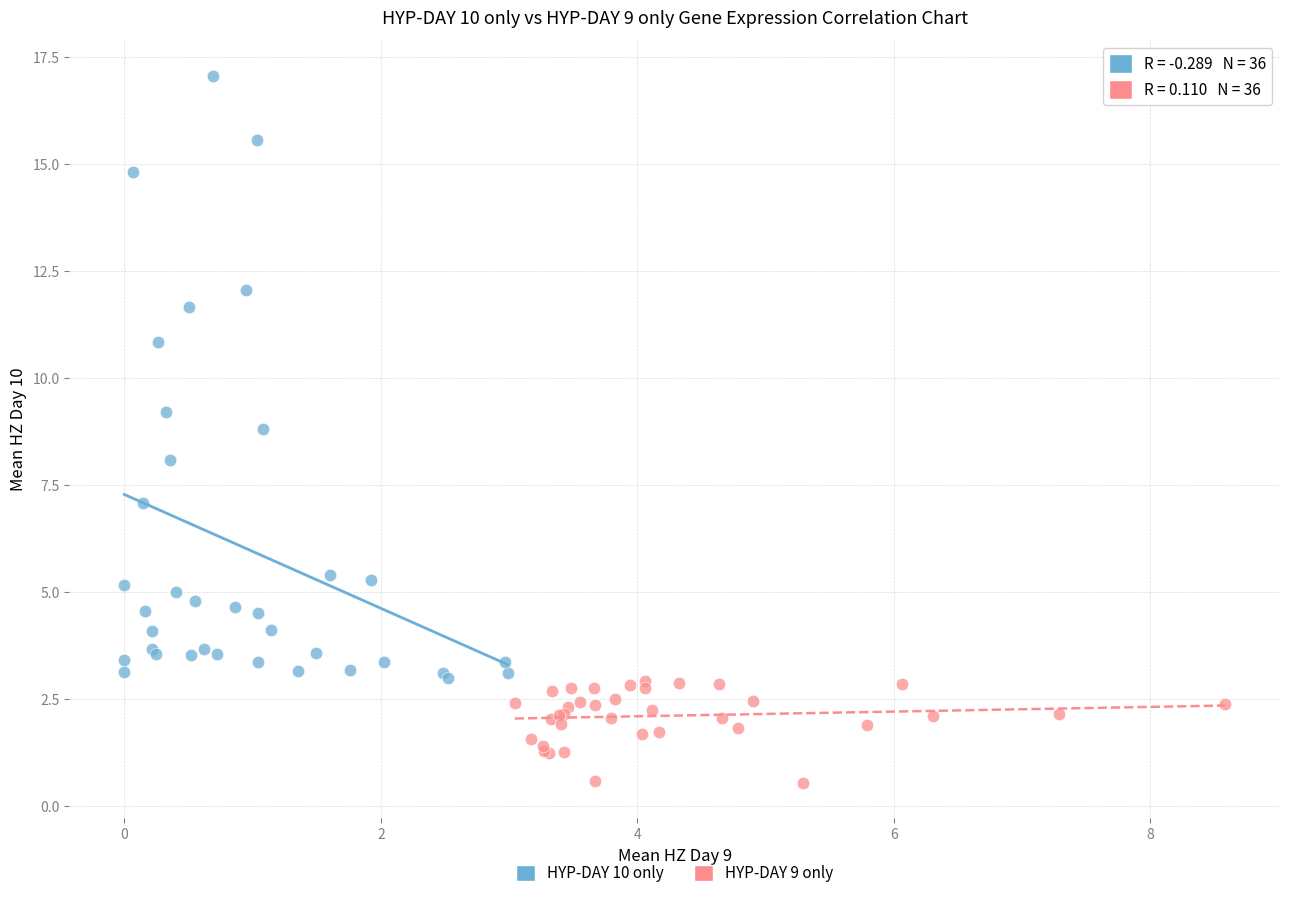

Which series has the largest Y range (max minus min)?

HYP-DAY 10 only